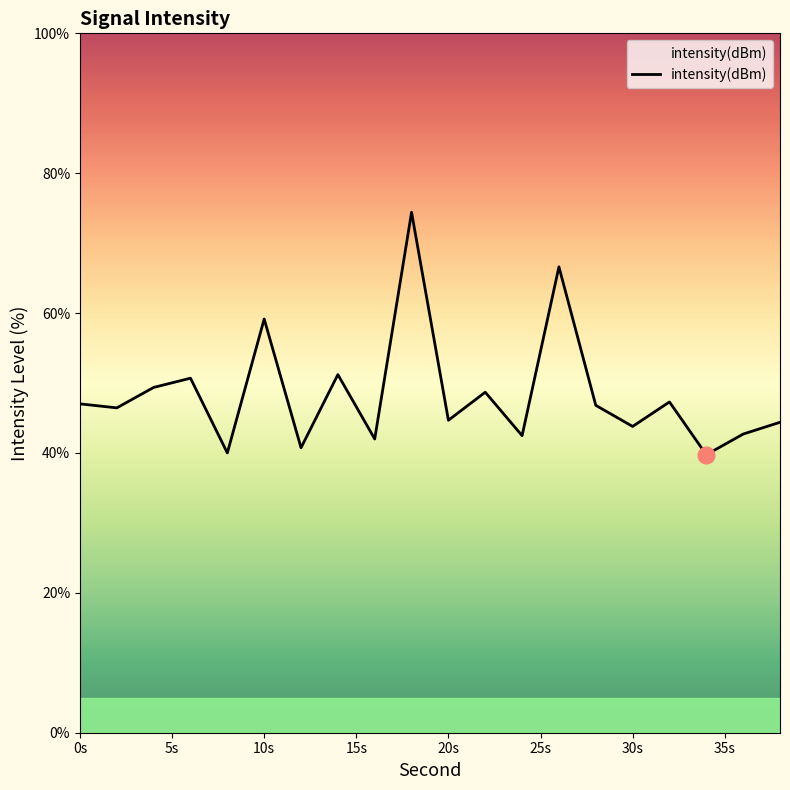

What is the greatest value displayed?

74.4